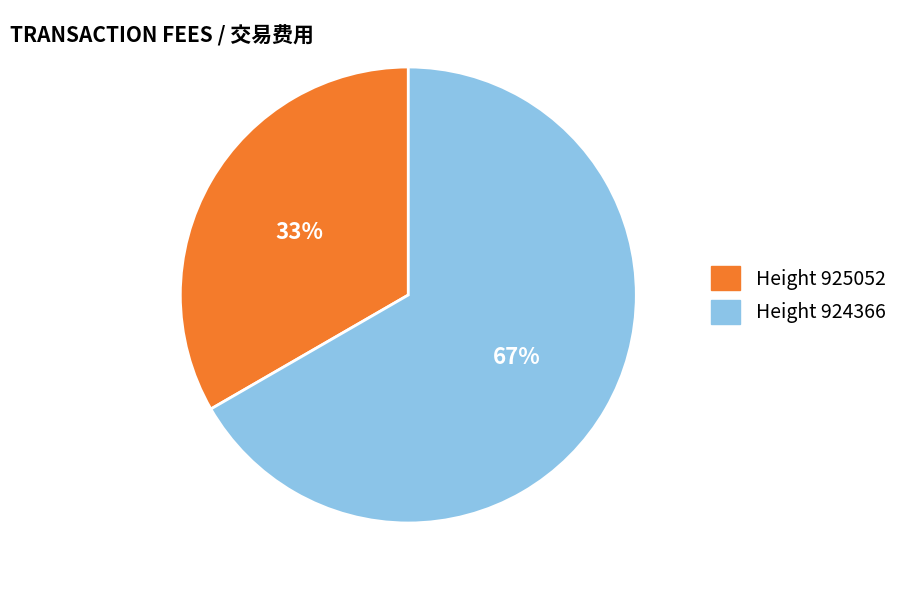

To the nearest percent, what percentage of the pie is Height 924366?

67%